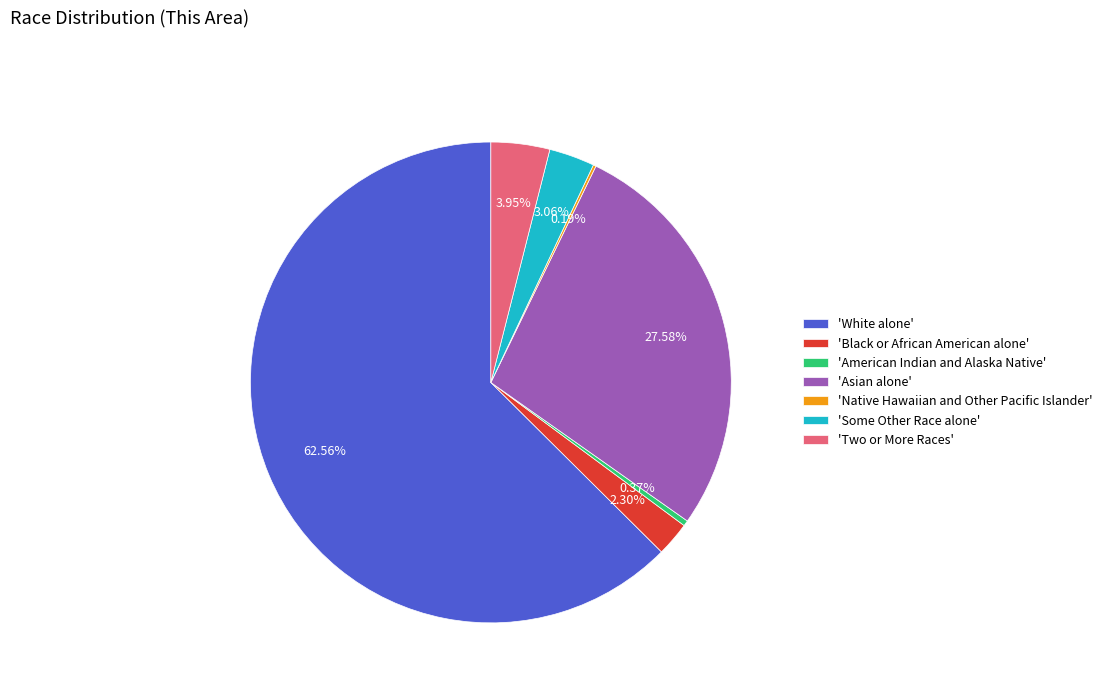

Is the sum of 'Two or More Races' and 'American Indian and Alaska Native' greater than half?

No